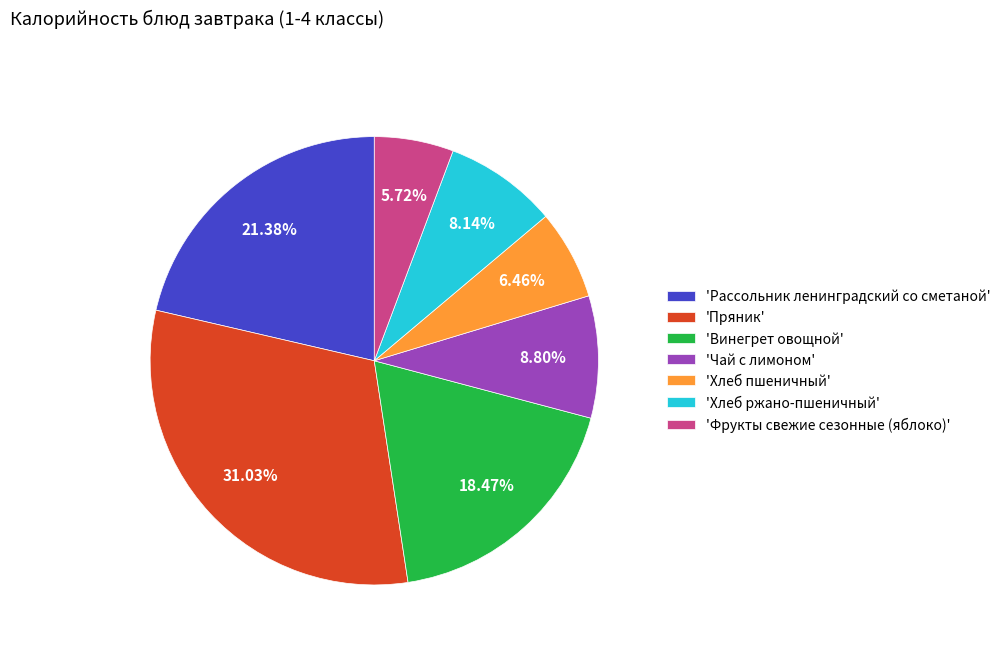

How many segments does this pie chart have?

7